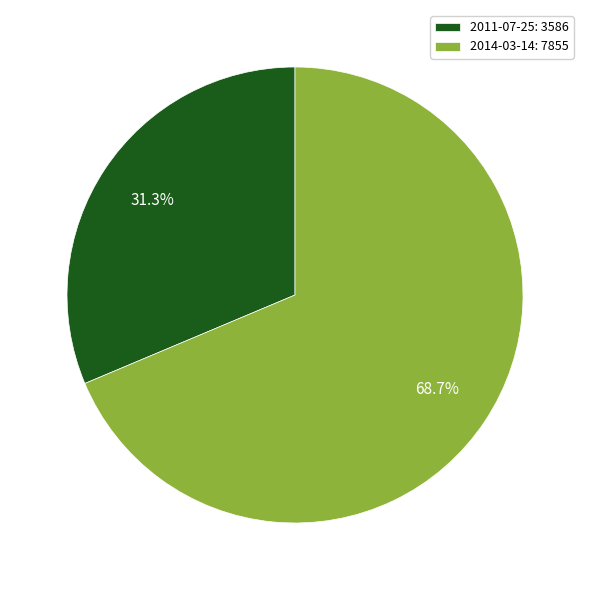

What is the largest slice in the pie chart?

2014-03-14